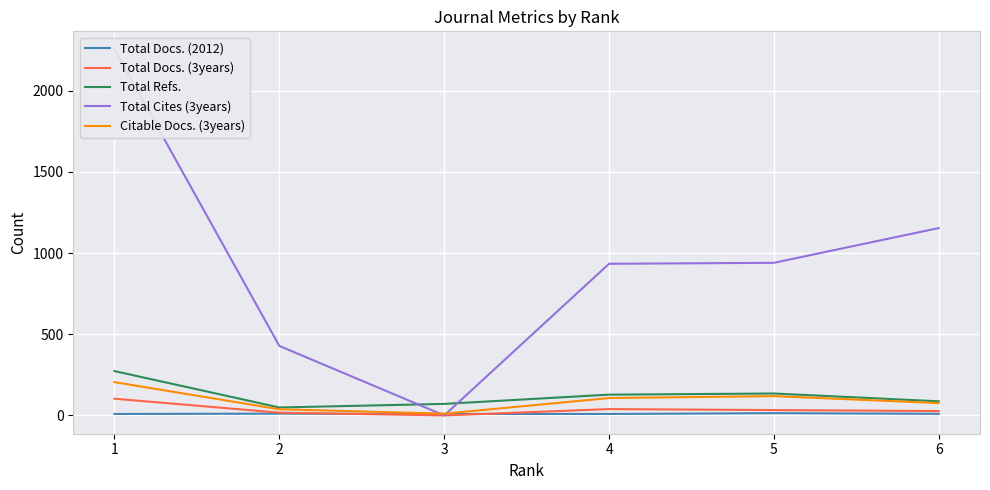

Which has a higher value, 1 or 3?

1